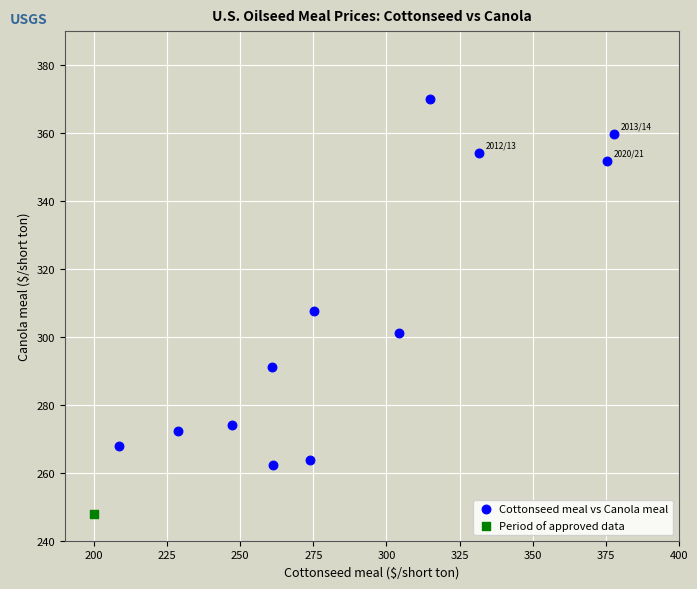

What are all the series names shown in the legend?

Cottonseed meal vs Canola meal, Period of approved data